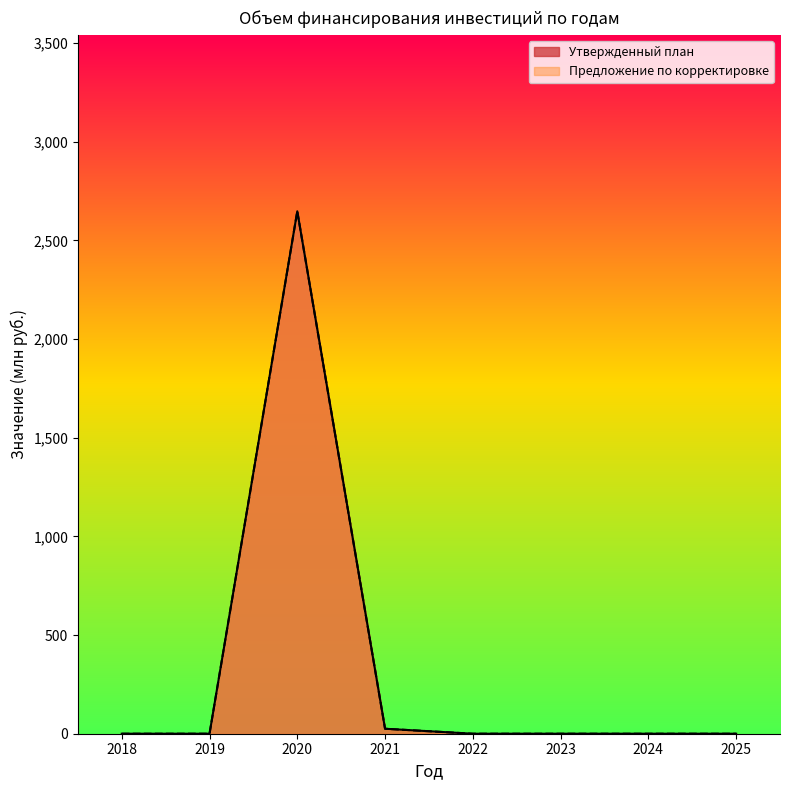

What is the total value across all series at 2020?

5294.0